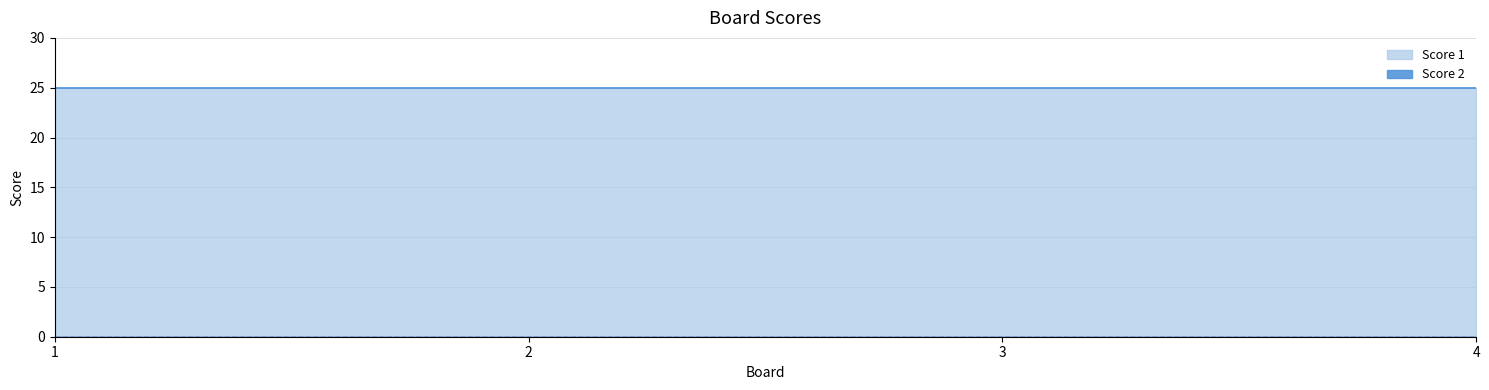

What is the value of the Score 1 point at the 1st from the left?

25